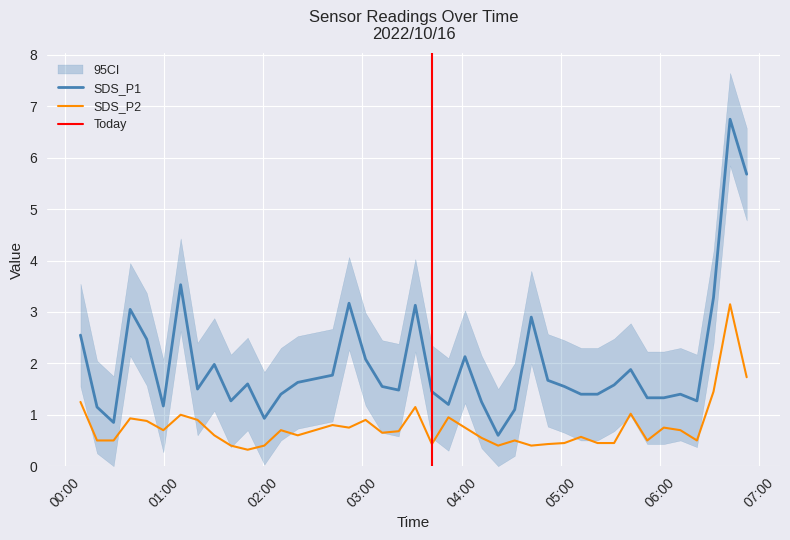

What is the minimum value for SDS_P2?

0.3